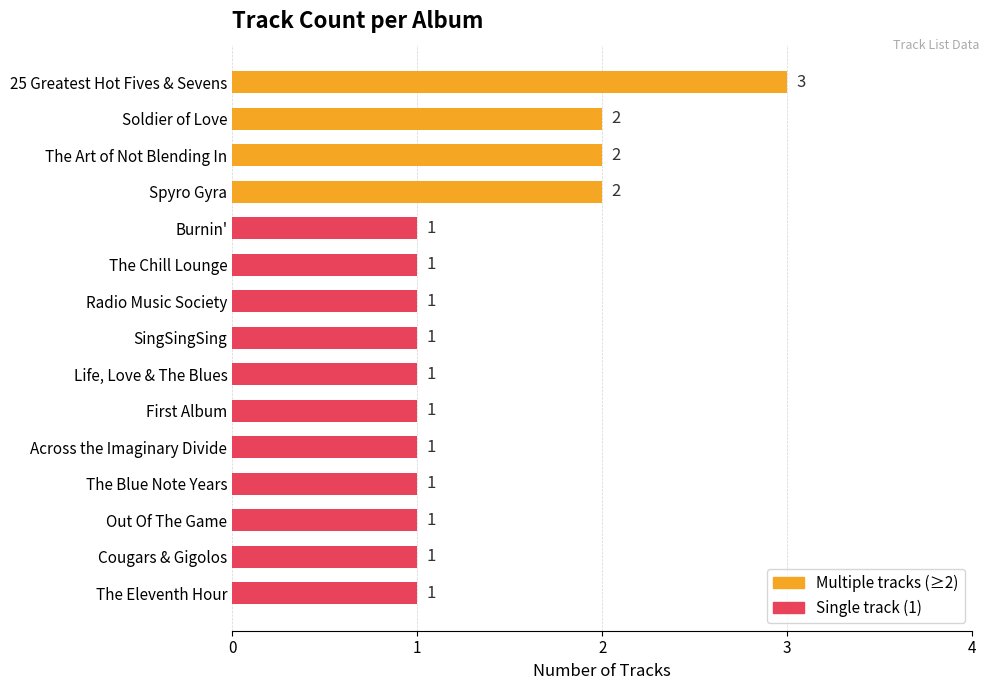

How many values are between 1 and 2?

14